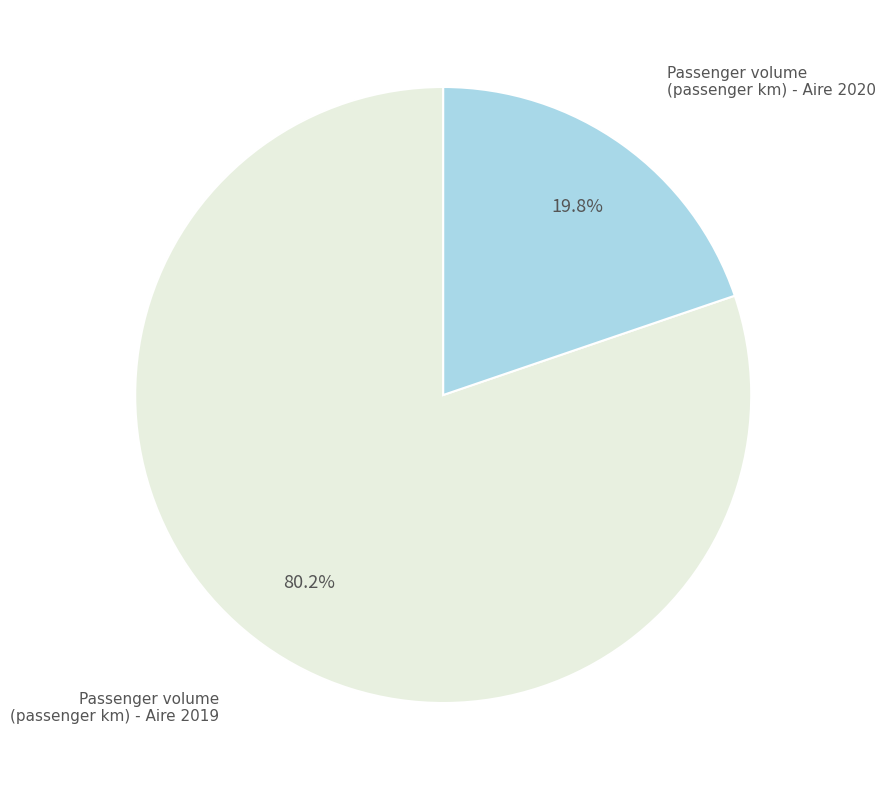

Between Passenger volume (passenger km) - Aire 2019 and Passenger volume (passenger km) - Aire 2020, which is larger?

Passenger volume (passenger km) - Aire 2019